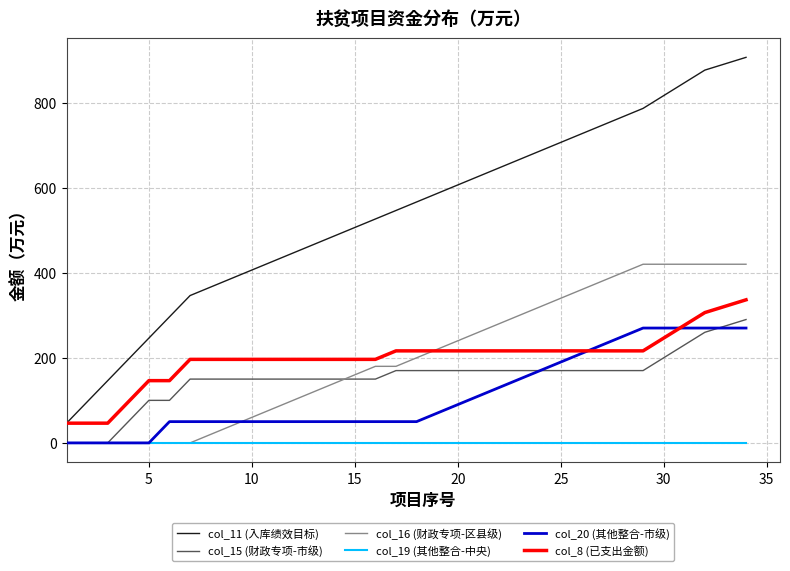

Reading right to left, extract all data points from this chart.

col_11 (入库绩效目标): 906.4	891.4	876.4	846.4	816.4	786.4	766.4	746.4	726.4	706.4	686.4	666.4	646.4	626.4	606.4	586.4	566.4	546.4	526.4	506.4	486.4	466.4	446.4	426.4	406.4	386.4	366.4	346.4	296.4	246.4	196.4	146.4	96.4	46.4
col_15 (财政专项-市级): 290.0	275.0	260.0	230.0	200.0	170.0	170.0	170.0	170.0	170.0	170.0	170.0	170.0	170.0	170.0	170.0	170.0	170.0	150.0	150.0	150.0	150.0	150.0	150.0	150.0	150.0	150.0	150.0	100.0	100.0	50.0	0.0	0.0	0.0
col_16 (财政专项-区县级): 420.0	420.0	420.0	420.0	420.0	420.0	400.0	380.0	360.0	340.0	320.0	300.0	280.0	260.0	240.0	220.0	200.0	180.0	180.0	160.0	140.0	120.0	100.0	80.0	60.0	40.0	20.0	0.0	0.0	0.0	0.0	0.0	0.0	0.0
col_19 (其他整合-中央): 0.0	0.0	0.0	0.0	0.0	0.0	0.0	0.0	0.0	0.0	0.0	0.0	0.0	0.0	0.0	0.0	0.0	0.0	0.0	0.0	0.0	0.0	0.0	0.0	0.0	0.0	0.0	0.0	0.0	0.0	0.0	0.0	0.0	0.0
col_20 (其他整合-市级): 270.0	270.0	270.0	270.0	270.0	270.0	250.0	230.0	210.0	190.0	170.0	150.0	130.0	110.0	90.0	70.0	50.0	50.0	50.0	50.0	50.0	50.0	50.0	50.0	50.0	50.0	50.0	50.0	50.0	0.0	0.0	0.0	0.0	0.0
col_8 (已支出金额): 336.4	321.4	306.4	276.4	246.4	216.4	216.4	216.4	216.4	216.4	216.4	216.4	216.4	216.4	216.4	216.4	216.4	216.4	196.4	196.4	196.4	196.4	196.4	196.4	196.4	196.4	196.4	196.4	146.4	146.4	96.4	46.4	46.4	46.4